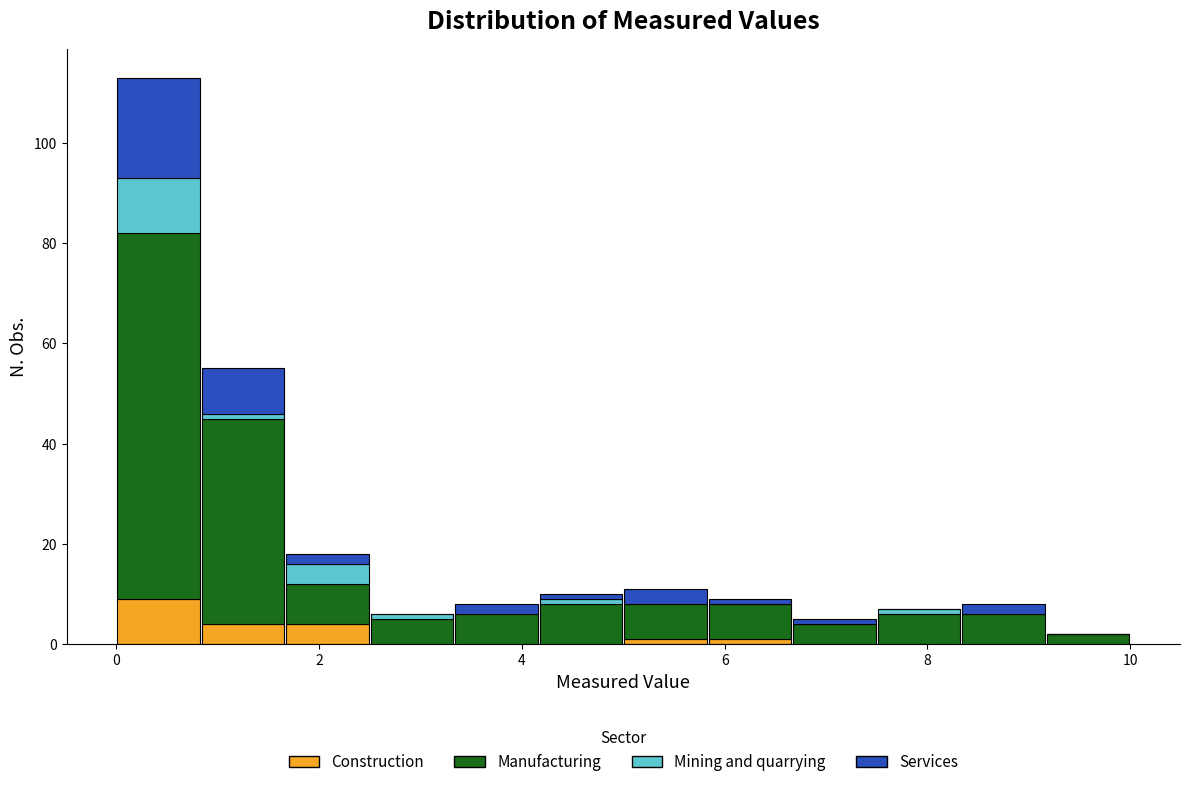

What is the total height of the stacked bar covering 0.8 to 1.6 on the x-axis? Neither the bar edges nor the heights are printed on the chart, so give them approximately, as read against the axes.

56